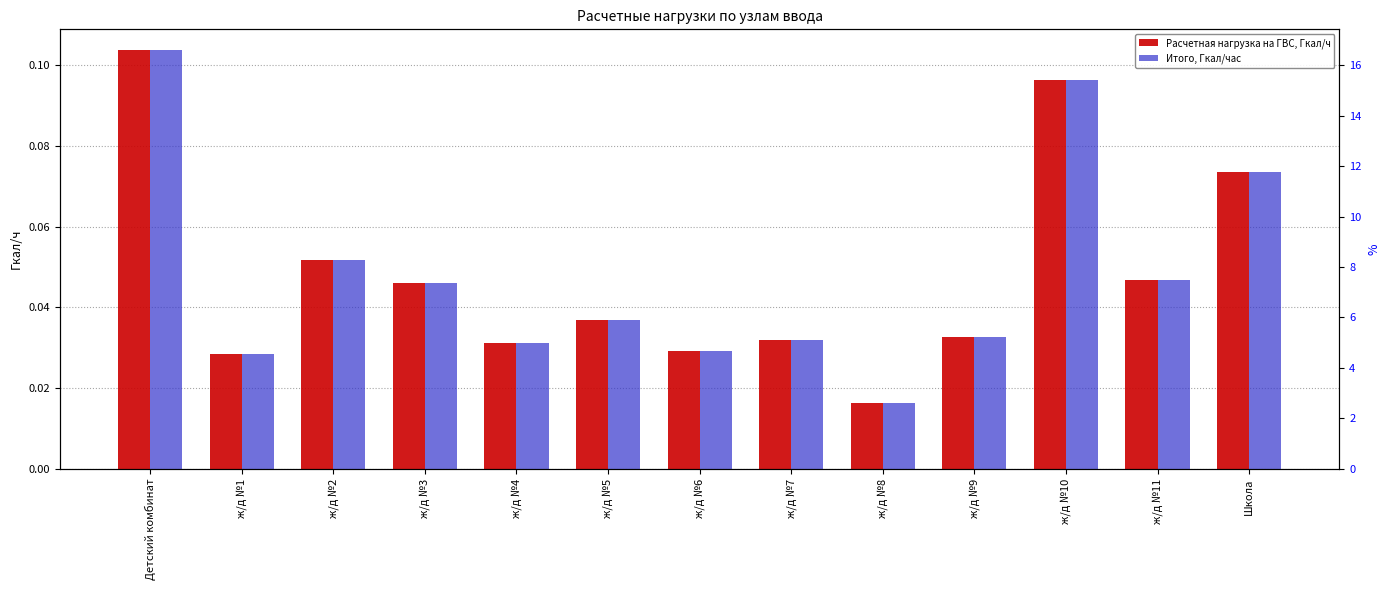

What is the maximum value for Итого, Гкал/час?

0.1